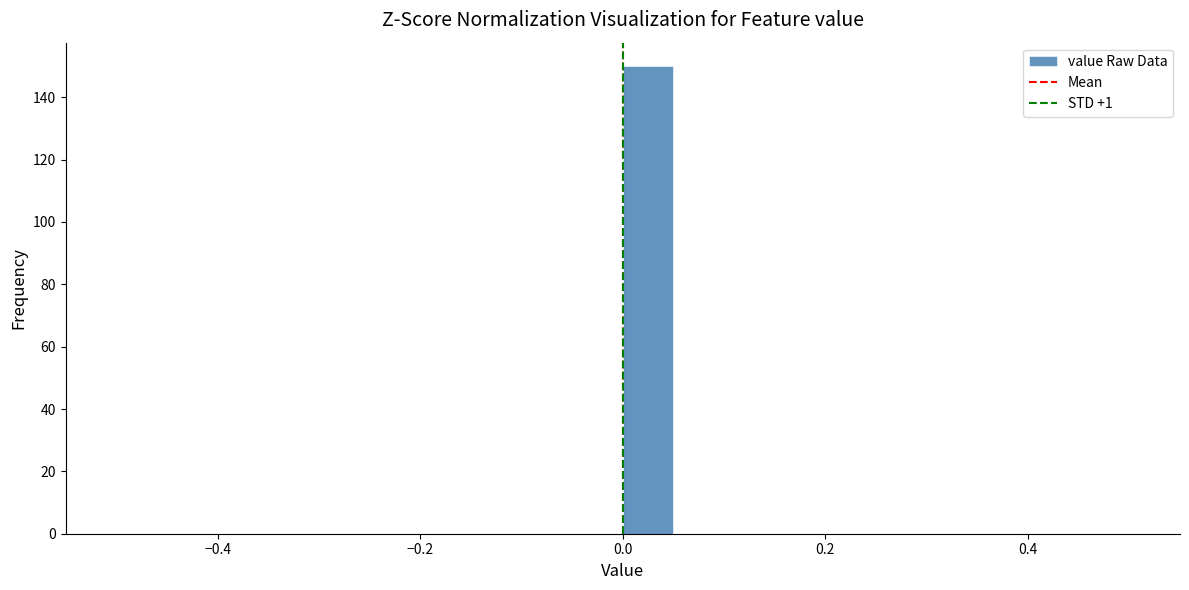

Around what value on the x-axis is the tallest bar? Give the approximate position of its centre, as read against the axis.

0.02